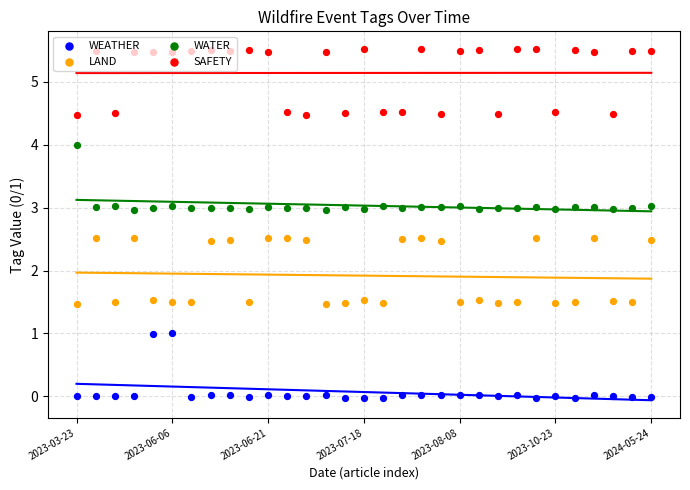

What are all the series names shown in the legend?

WEATHER, LAND, WATER, SAFETY